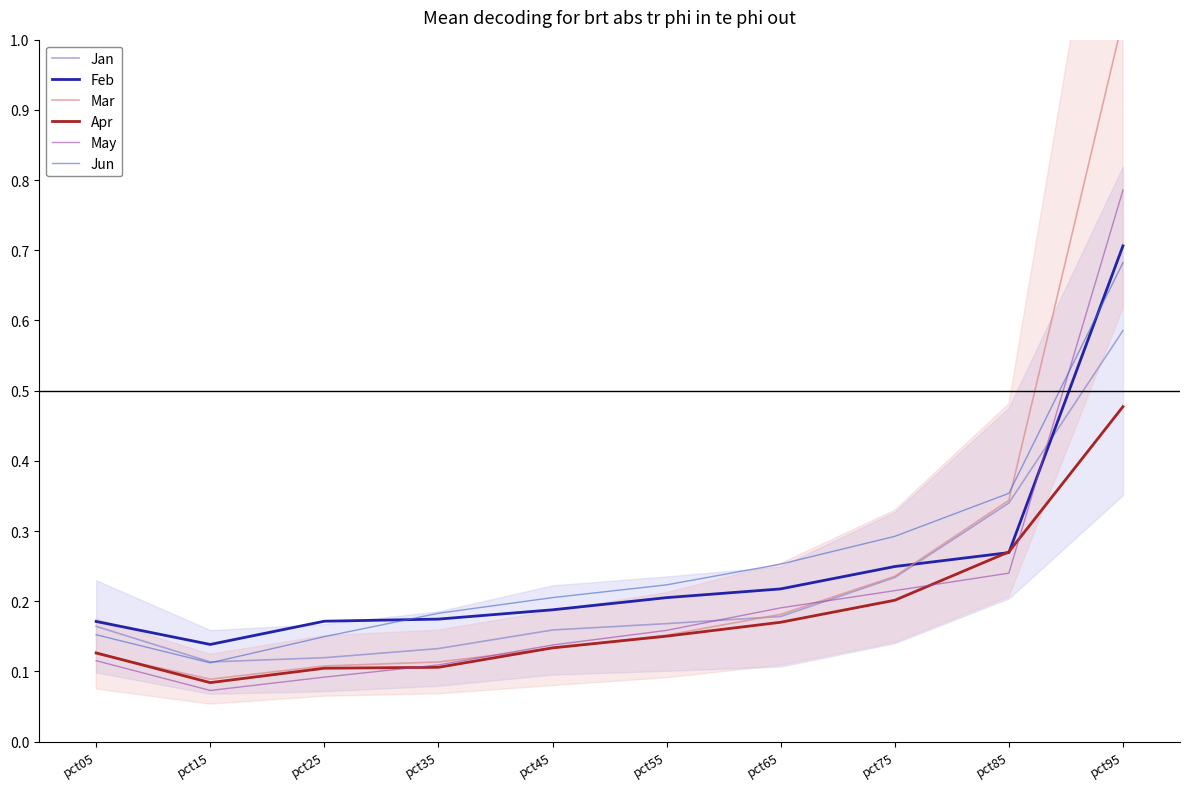

What is the minimum value for Jun?

0.1